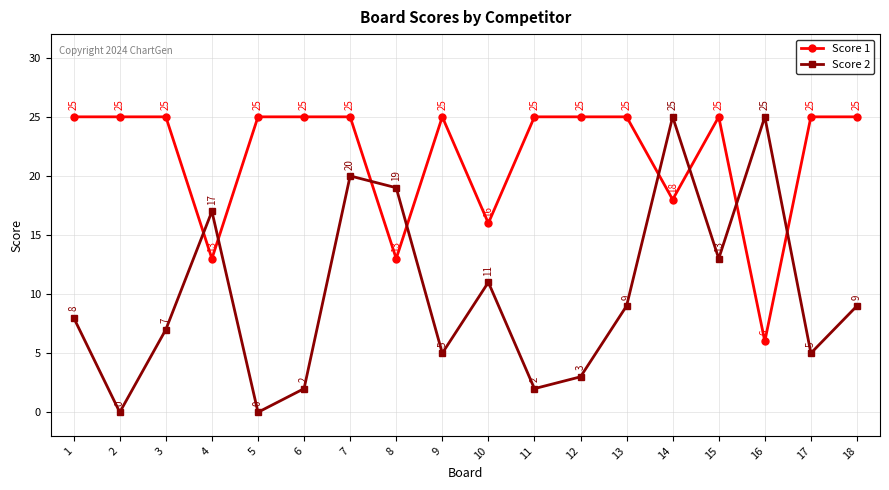

What value does the Score 1 series have at 4, to the nearest 10?

10